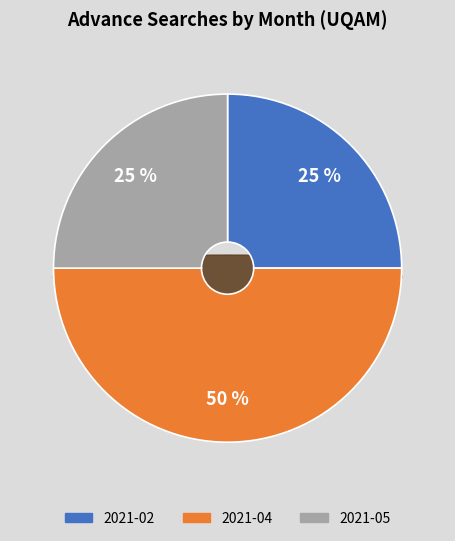

Which category has the biggest portion of the pie?

2021-04